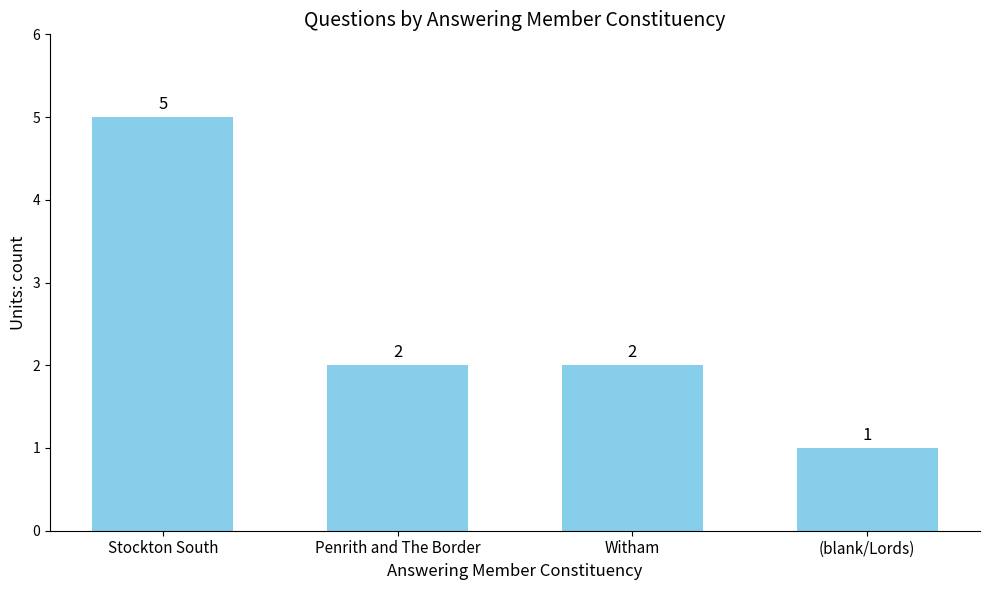

The chart shows a value of 2 at Penrith and The Border. True or false?

True